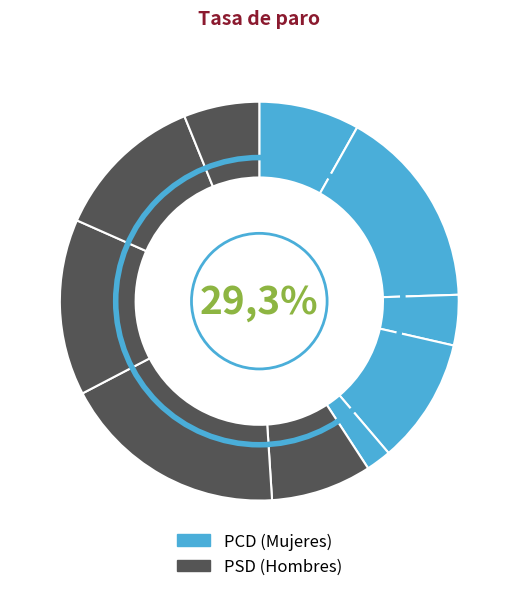

Does any single category account for the majority?

No